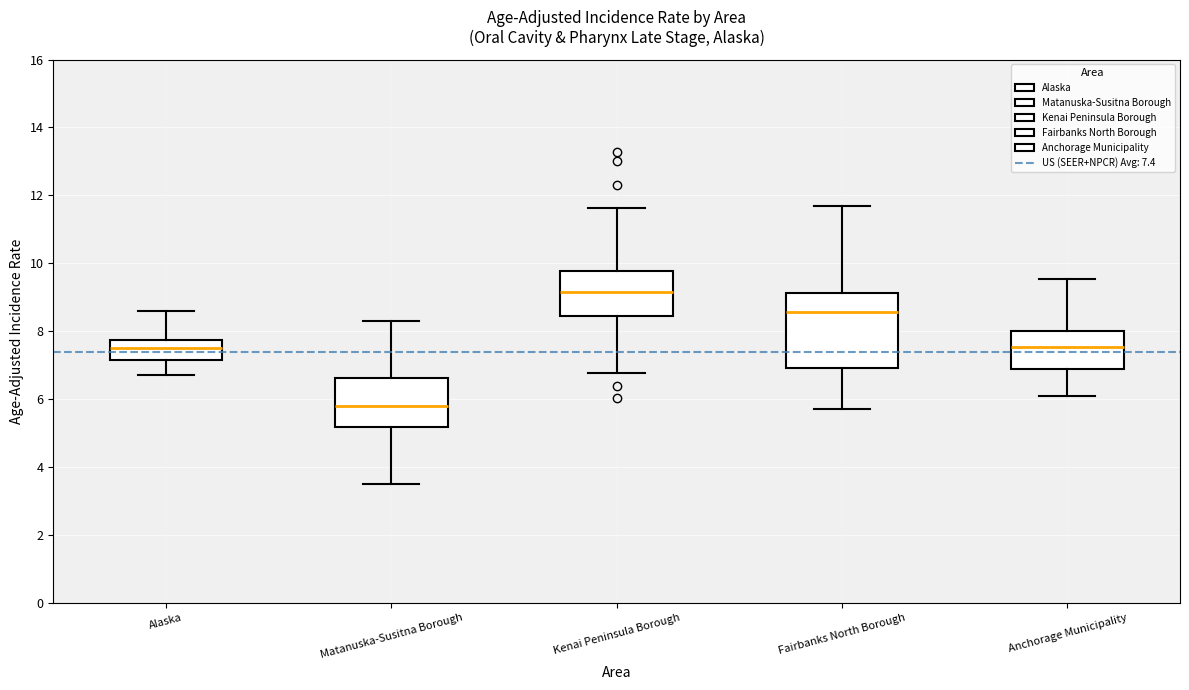

Reading left to right, read every box against the y-axis: the position of its median line, the range the box covers, and the ends of its whiskers. The values are not printed on the chart, so give them approximately, as read against the axis.

Alaska: median 7.4, box 7.2 to 7.8, whiskers 6.8 to 8.6
Matanuska-Susitna Borough: median 5.8, box 5.2 to 6.6, whiskers 3.6 to 8.4
Kenai Peninsula Borough: median 9.2, box 8.4 to 9.8, whiskers 6.8 to 11.6
Fairbanks North Borough: median 8.6, box 7.0 to 9.2, whiskers 5.8 to 11.8
Anchorage Municipality: median 7.6, box 6.8 to 8.0, whiskers 6.2 to 9.6